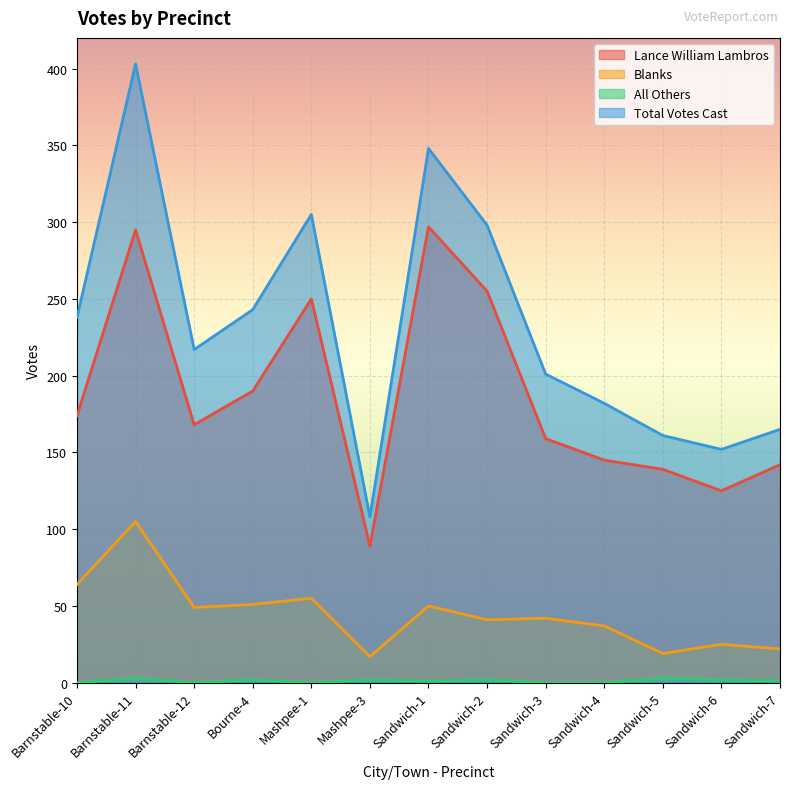

In All Others, how many points are lower than both neighbors (excluding endpoints)?

3